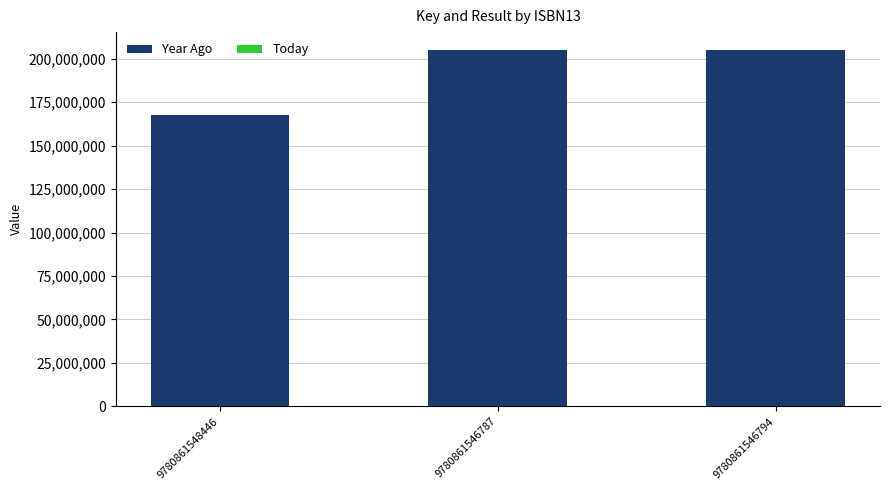

List the series in order of their overall mean, highest first.

Year Ago, Today